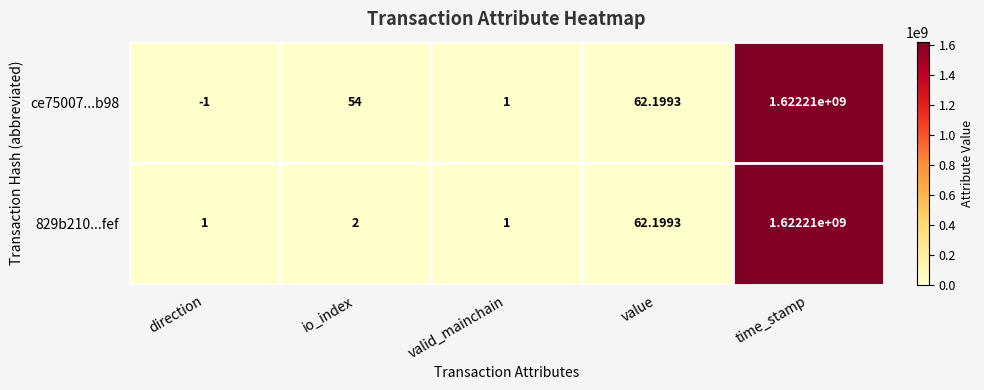

At io_index, list the series in order from smallest to largest.

829b210...fef, ce75007...b98